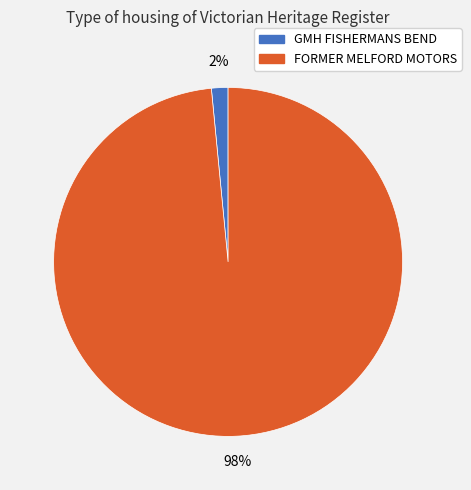

Which slice is the largest?

FORMER MELFORD MOTORS